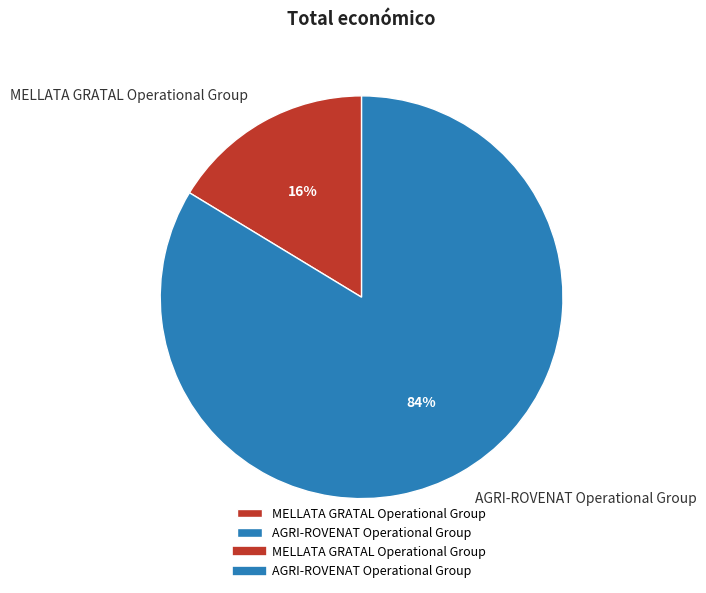

Combined, do MELLATA GRATAL Operational Group and AGRI-ROVENAT Operational Group account for over 50%?

Yes